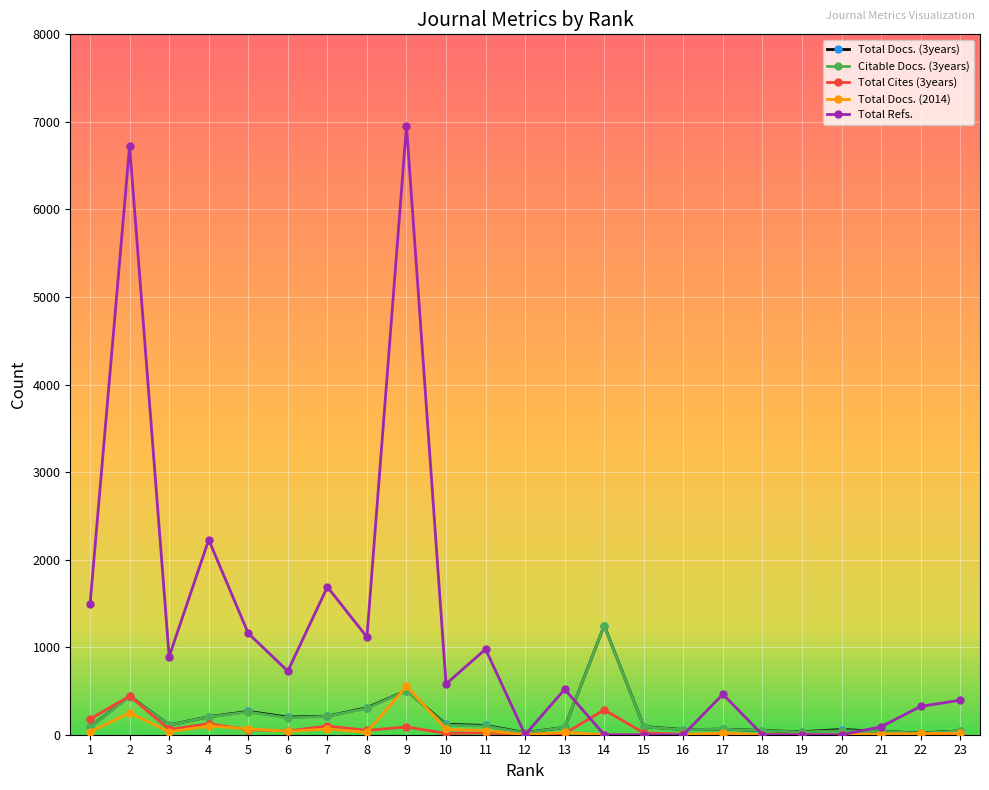

How many lines are shown in the chart?

5